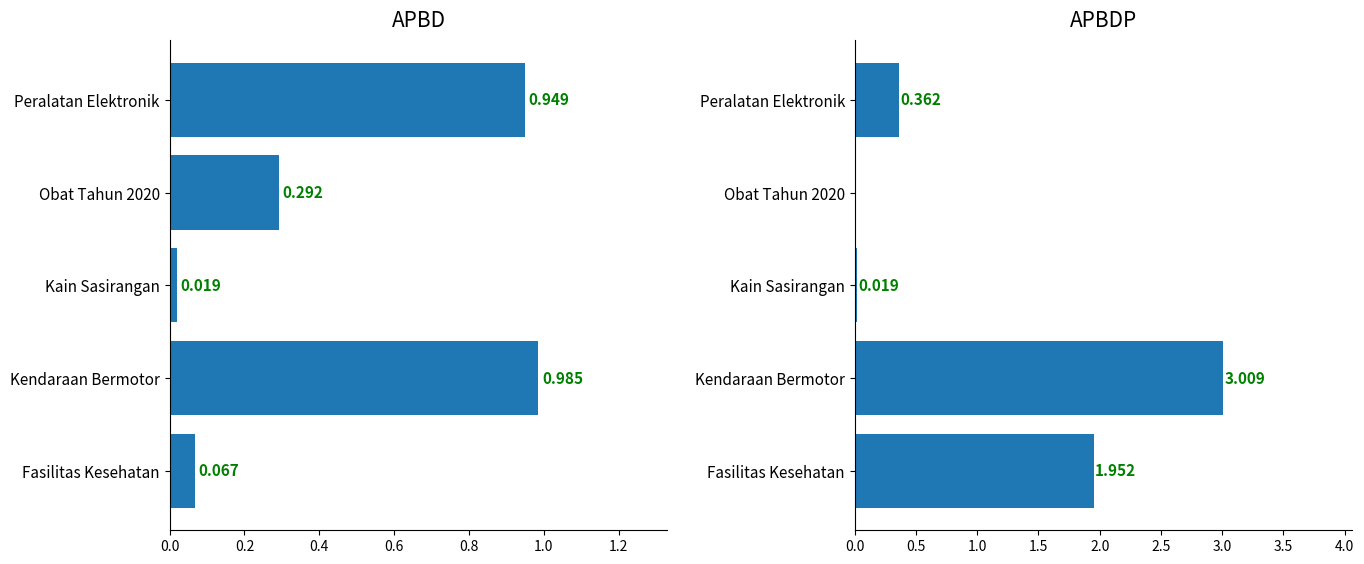

Are the bars grouped side by side (vs. stacked)?

Yes